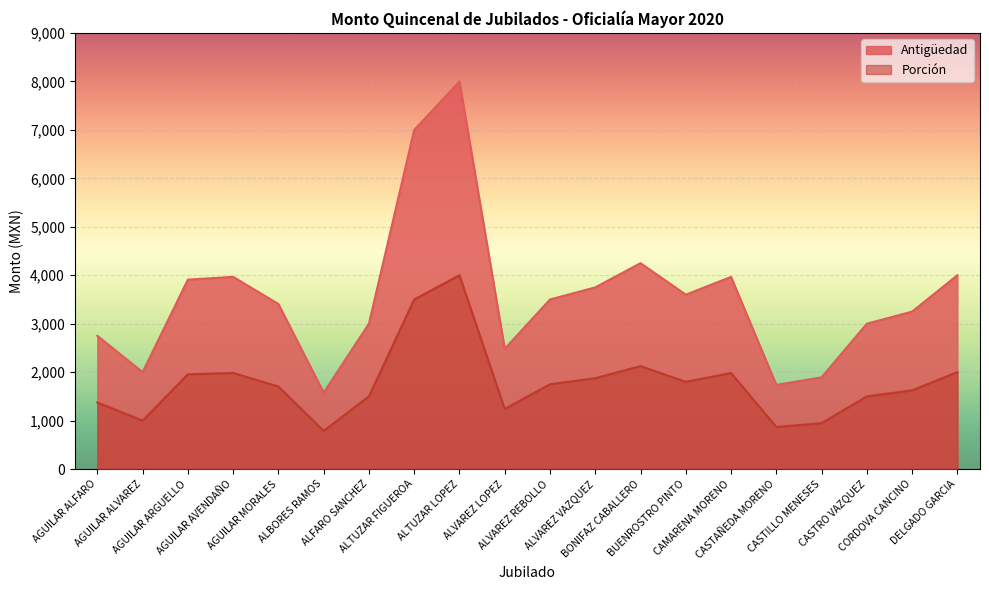

What is the sum of all Porción values?

35519.2